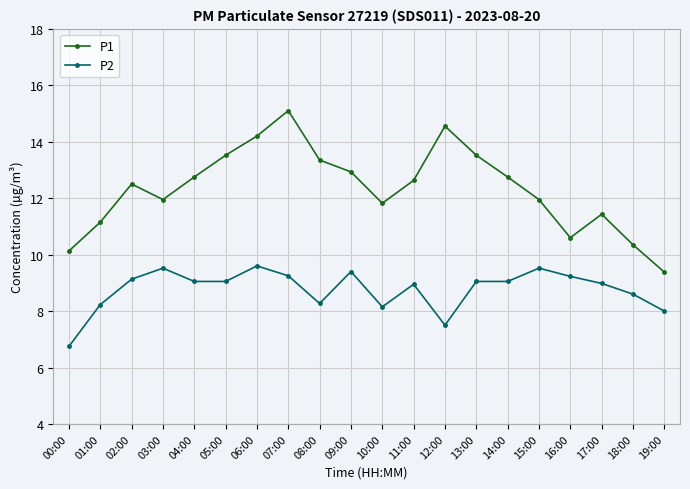

Where does the P2 series first go above 9?

02:00